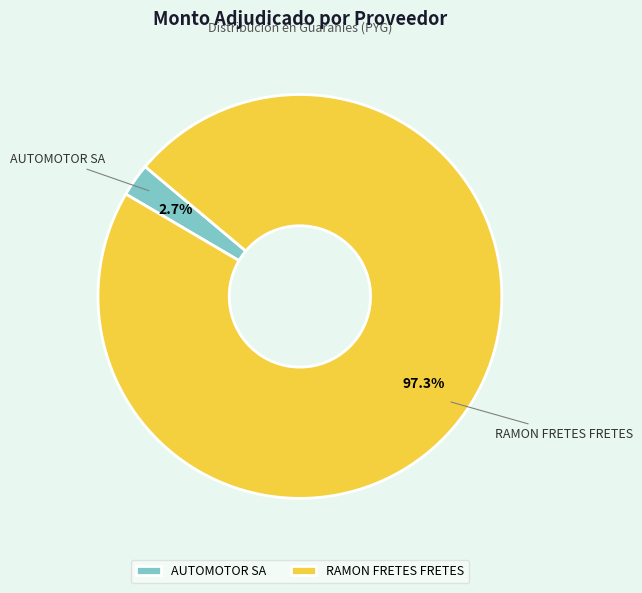

What is the smallest slice in the pie chart?

AUTOMOTOR SA